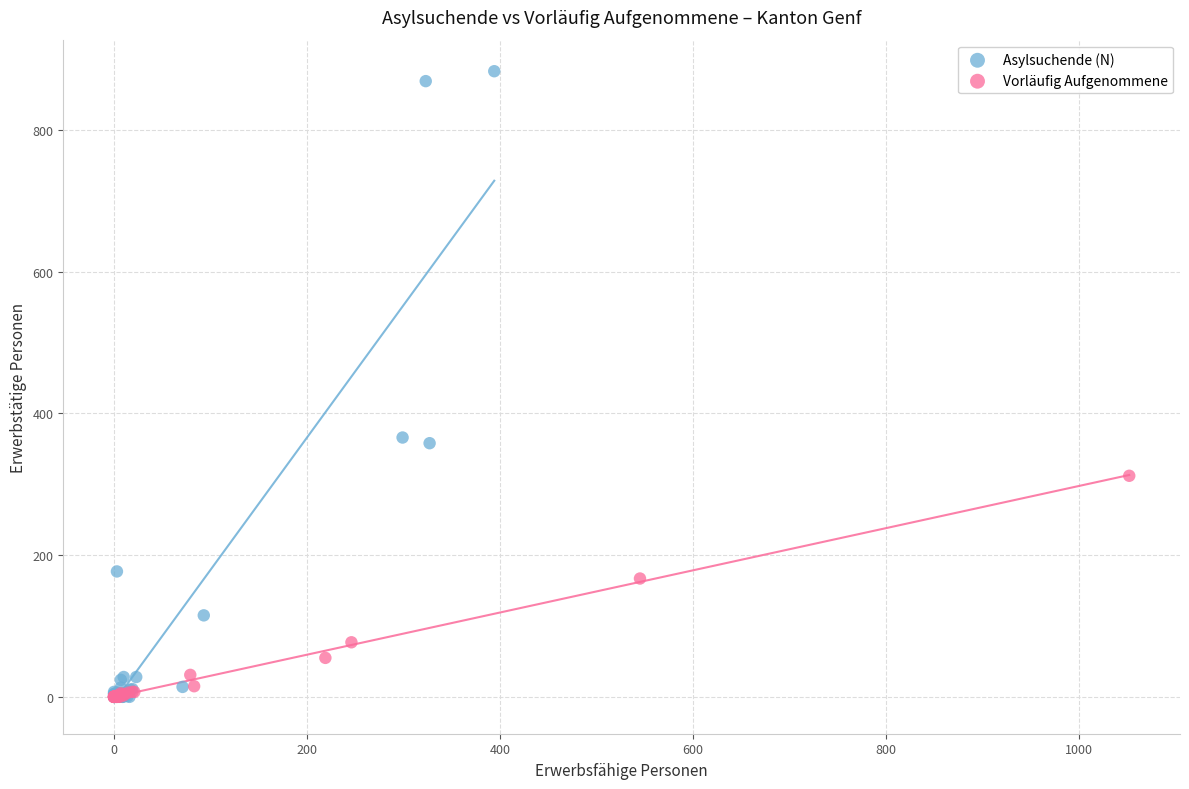

Which series contains the highest Y value?

Asylsuchende (N)